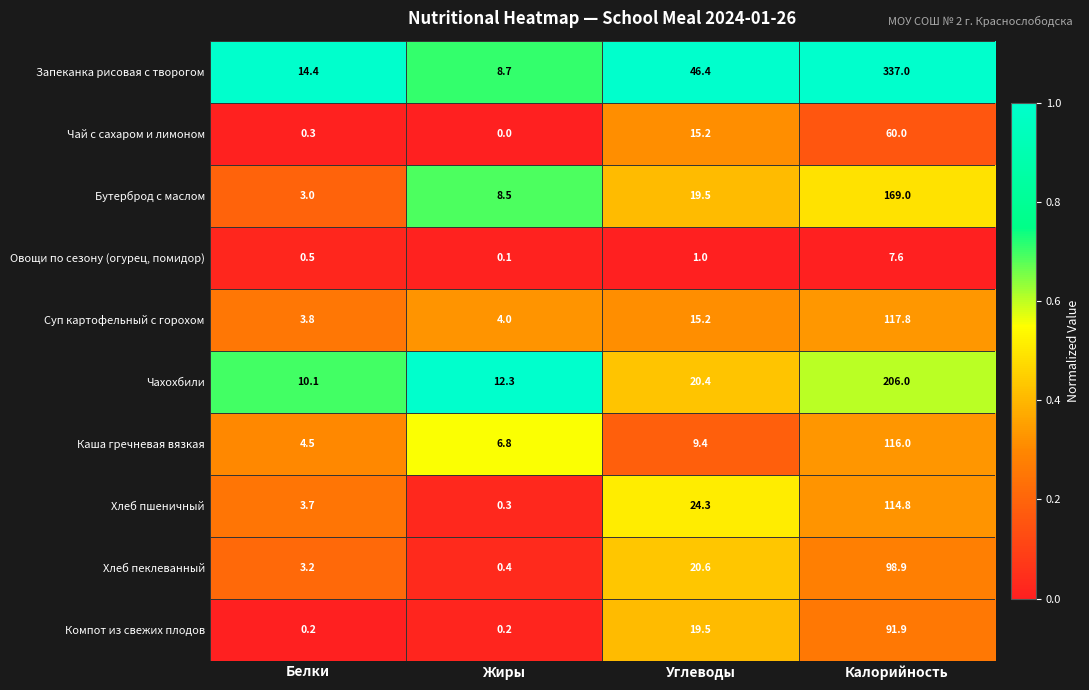

What is the sum of all Бутерброд с маслом values?

200.0